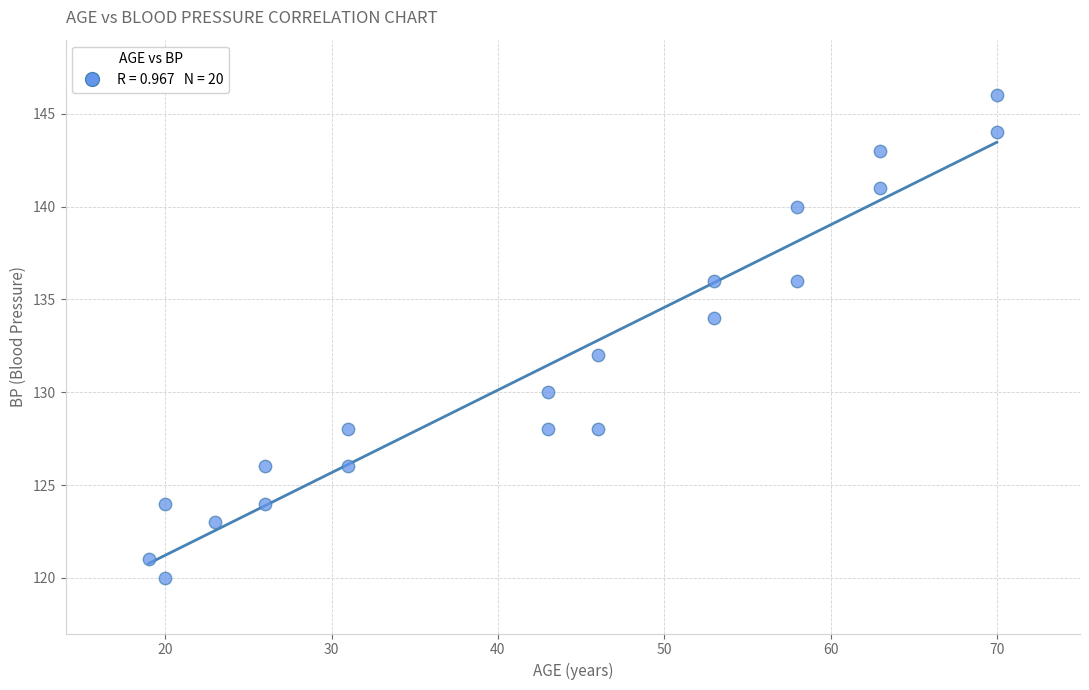

What is the range of X values (max minus min)?

51